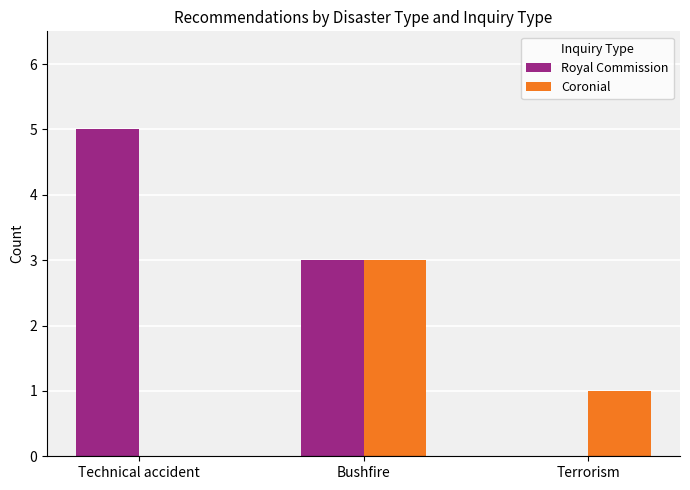

How many series are shown in this chart?

2